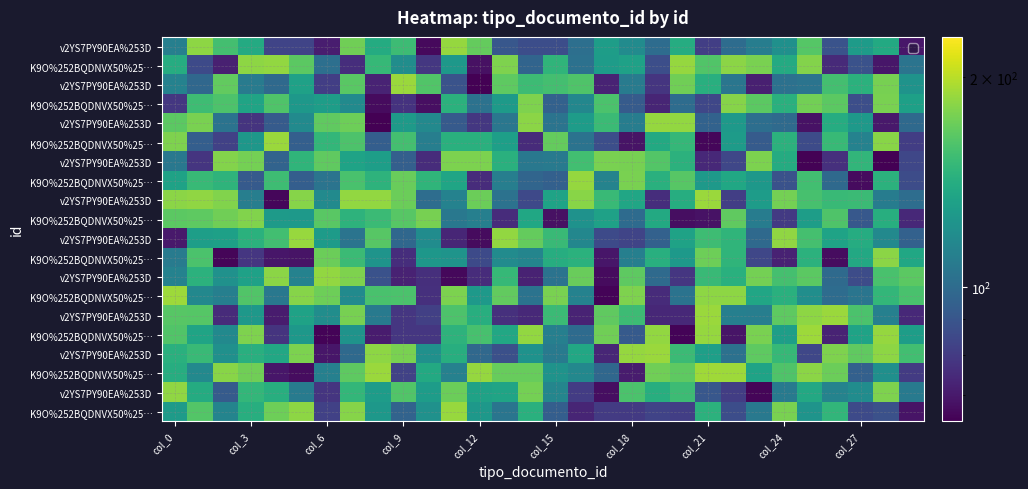

Which category has the lowest value across all series?

28